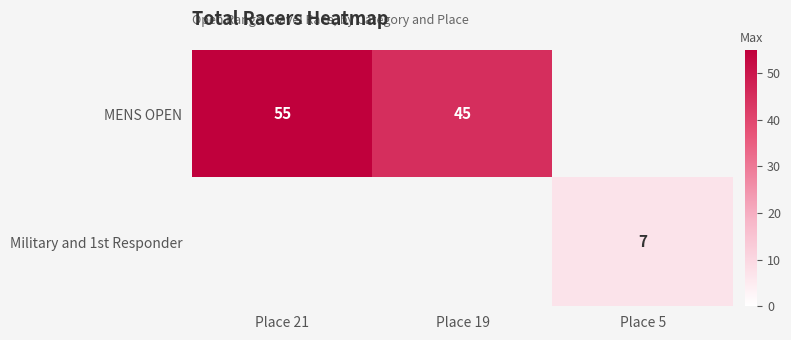

True or false: MENS OPEN has a value of 55 at Place 21.

True